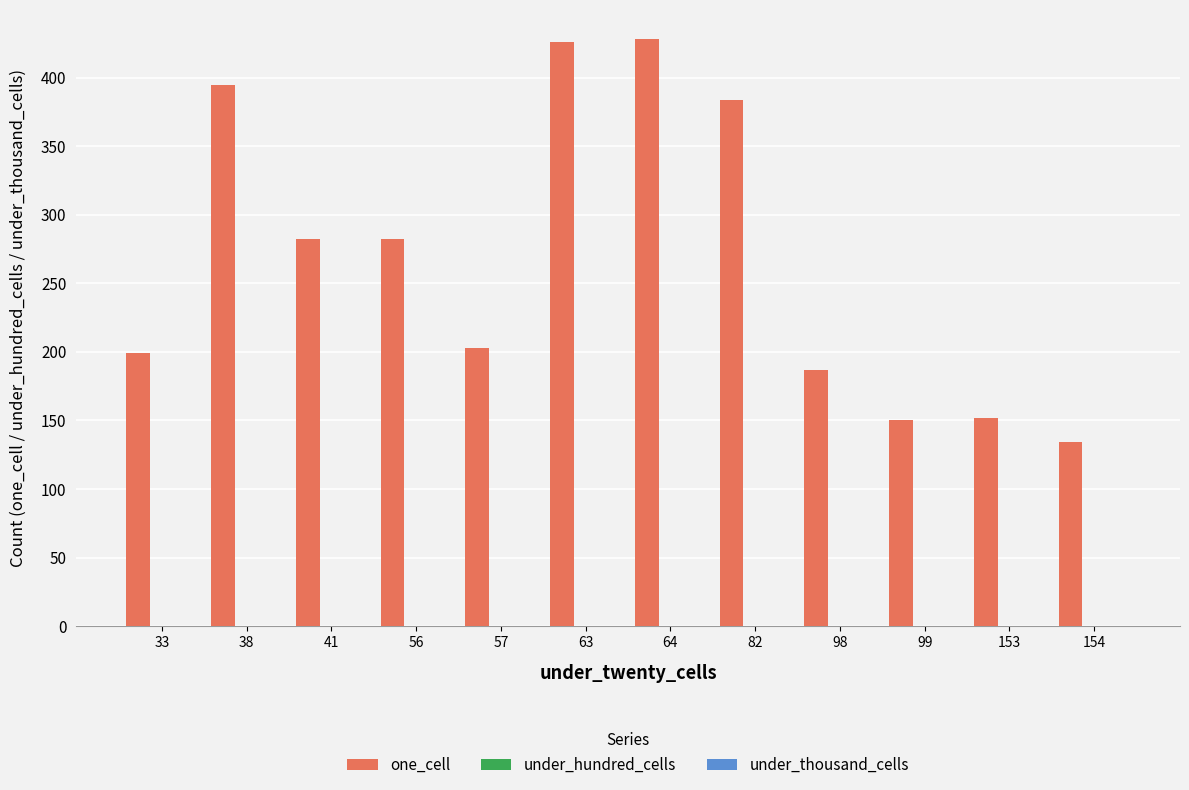

What is the minimum value shown in the chart?

134